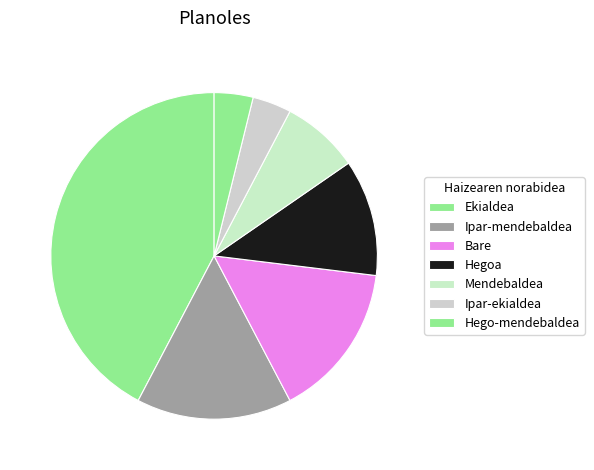

Count the number of slices in the pie.

7